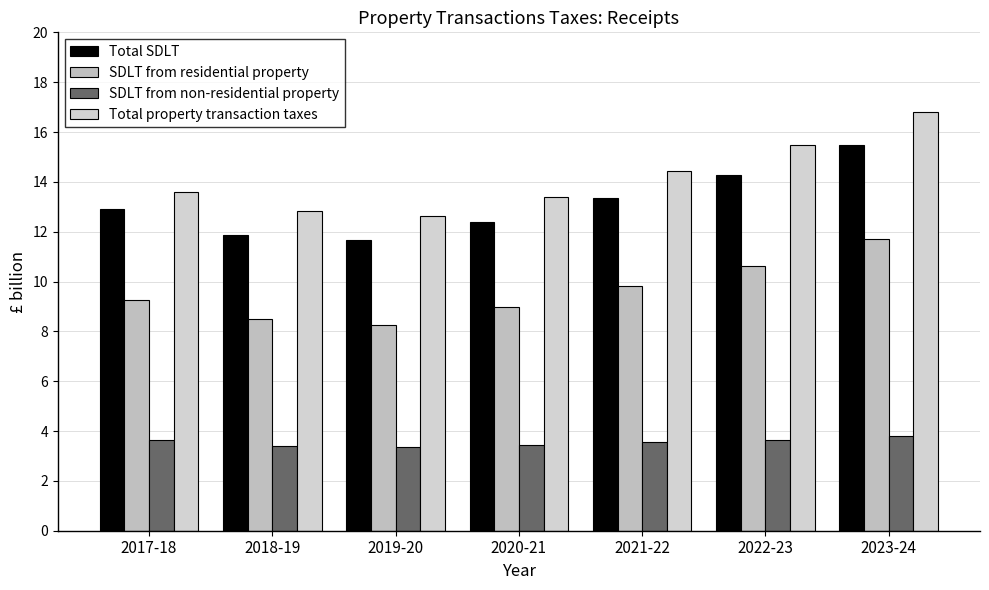

What is the difference between the maximum and second lowest values in the Total SDLT series?

3.6